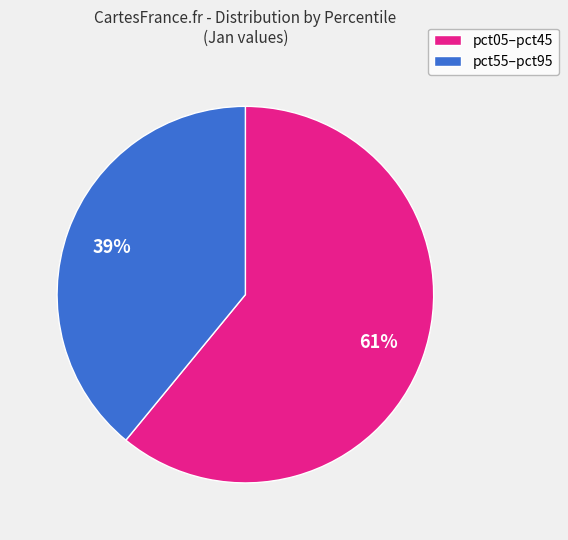

Is there any slice that represents more than half of the pie?

Yes